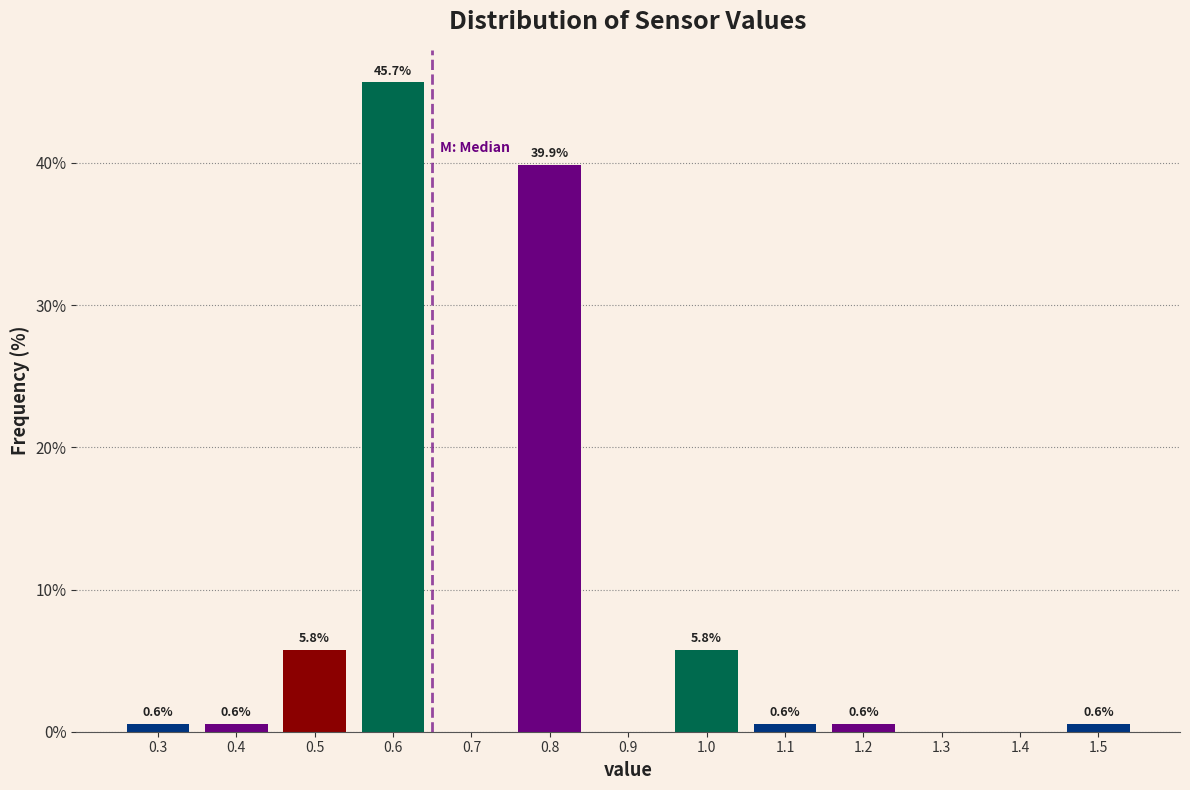

Reading right to left, extract all data points from this chart.

1.5=0.6	1.4=0.0	1.3=0.0	1.2=0.6	1.1=0.6	1.0=5.8	0.9=0.0	0.8=39.9	0.7=0.0	0.6=45.7	0.5=5.8	0.4=0.6	0.3=0.6